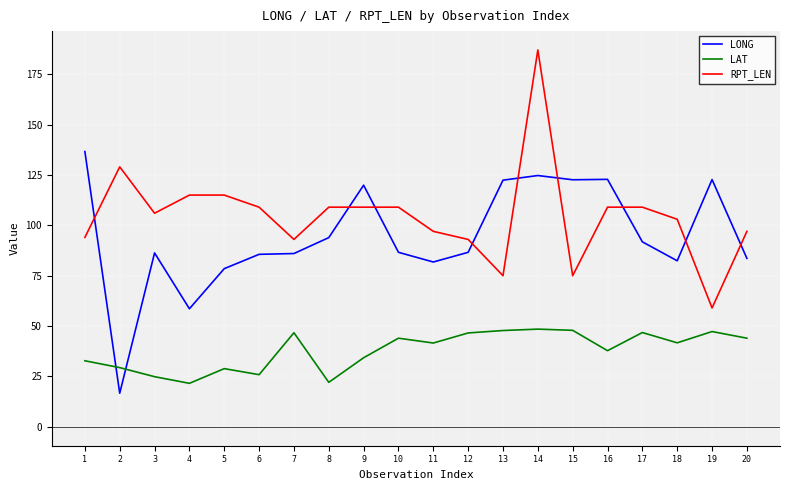

What is the highest value of the LAT series?

48.5